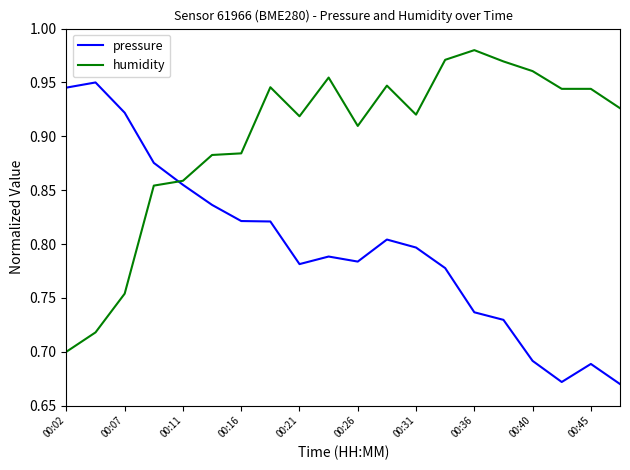

What is the difference between the maximum and minimum values in the humidity series?

0.3